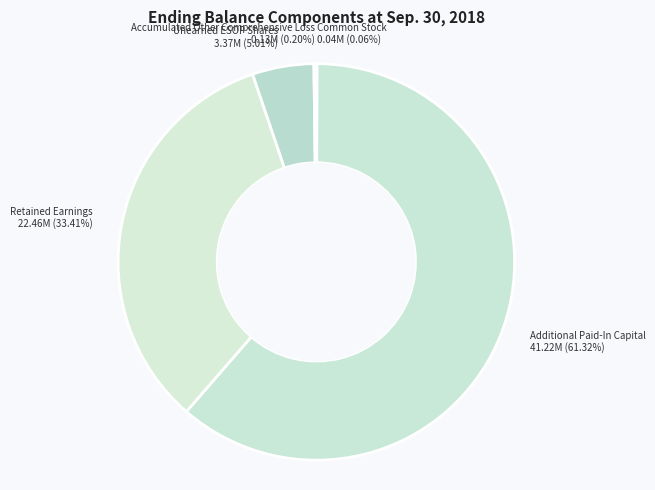

Rank the categories by value from highest to lowest.

Additional Paid-In Capital, Retained Earnings, Unearned ESOP Shares, Accumulated Other Comprehensive Loss, Common Stock